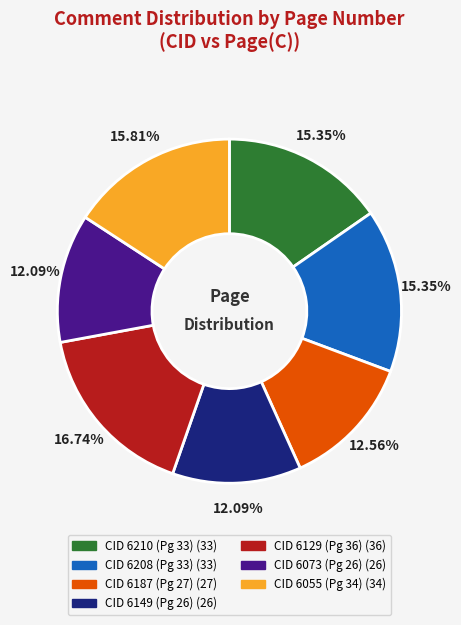

Does any single category account for the majority?

No